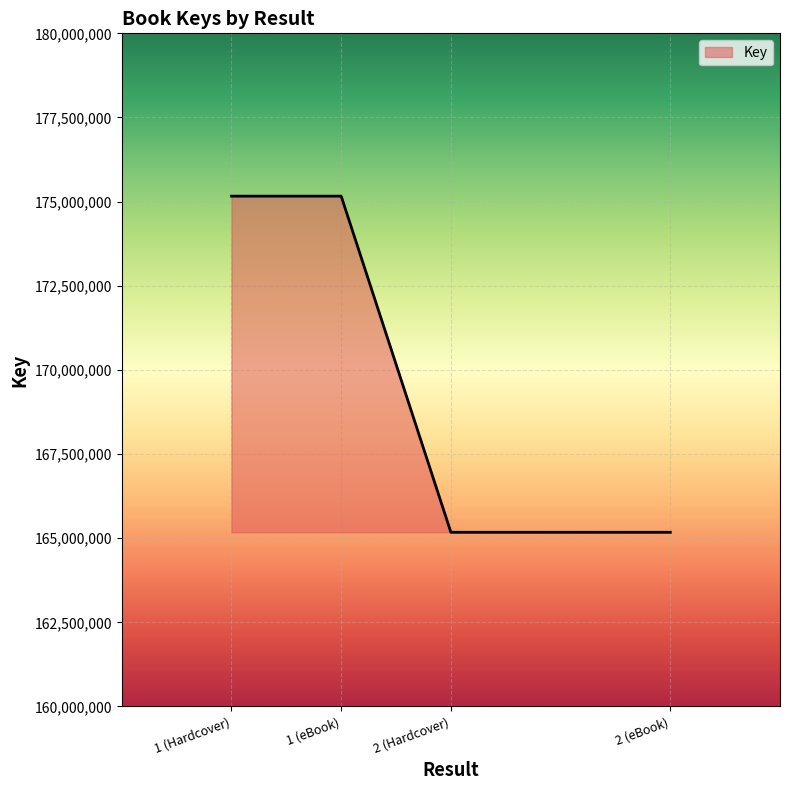

What is the maximum value shown in the chart?

175162764